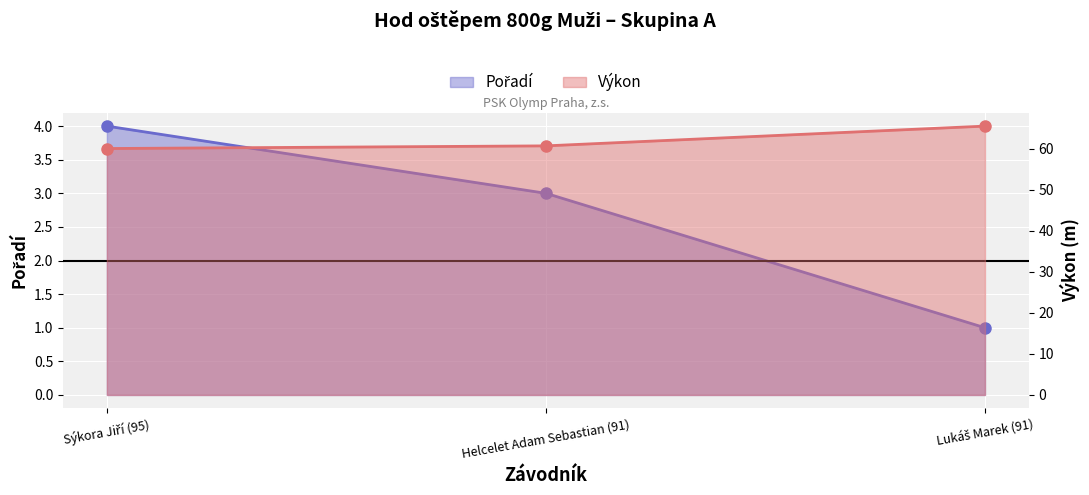

Rank the series at Sýkora Jiří (95) from lowest to highest value.

Pořadí, Výkon